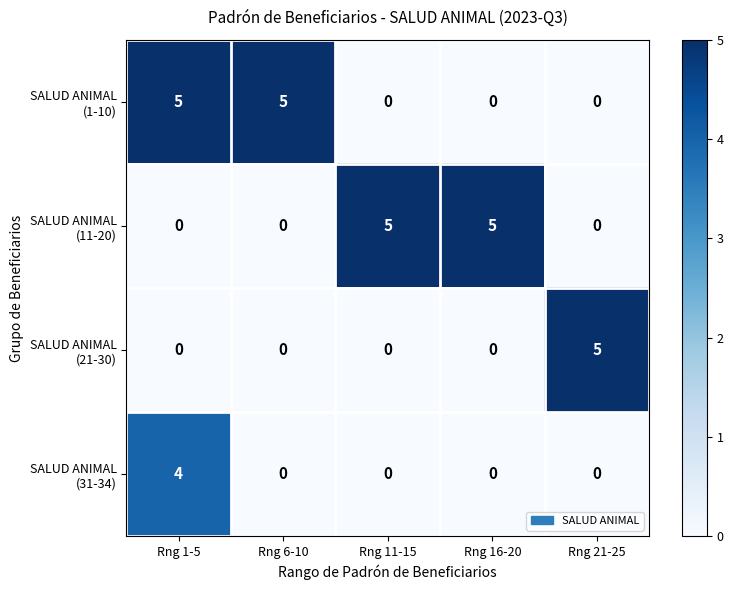

What is the spread (max minus min) of values at Rng 1-5?

5